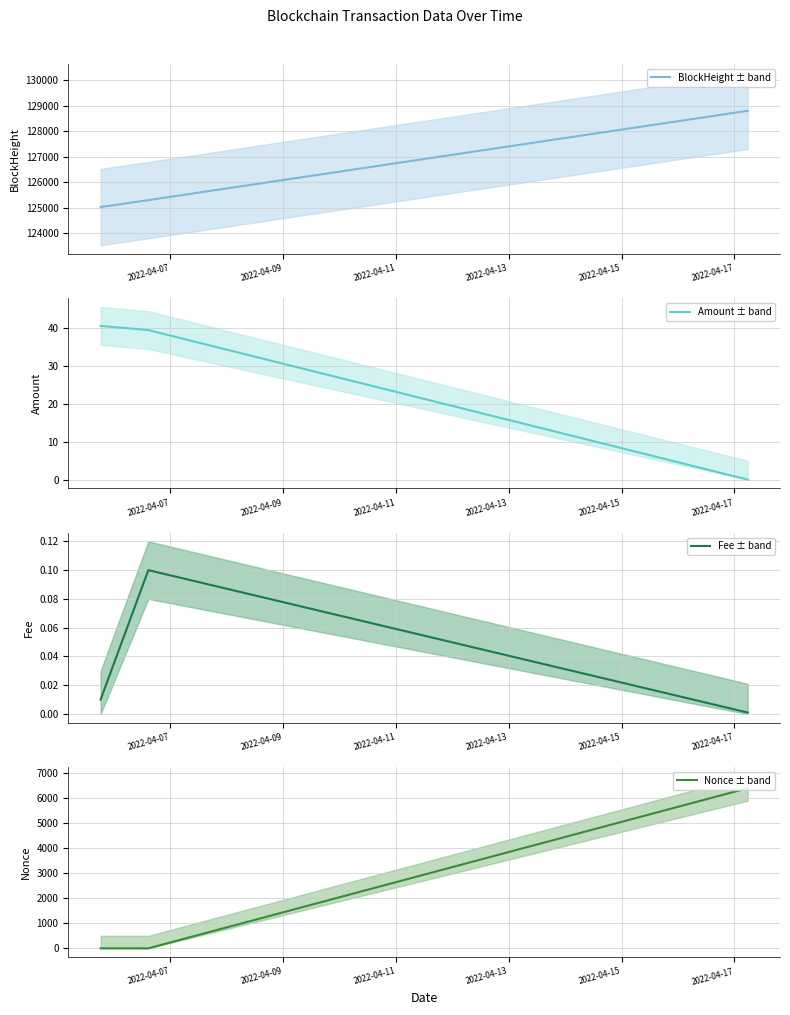

At which category does the chart reach its minimum across all series?

2022-04-07